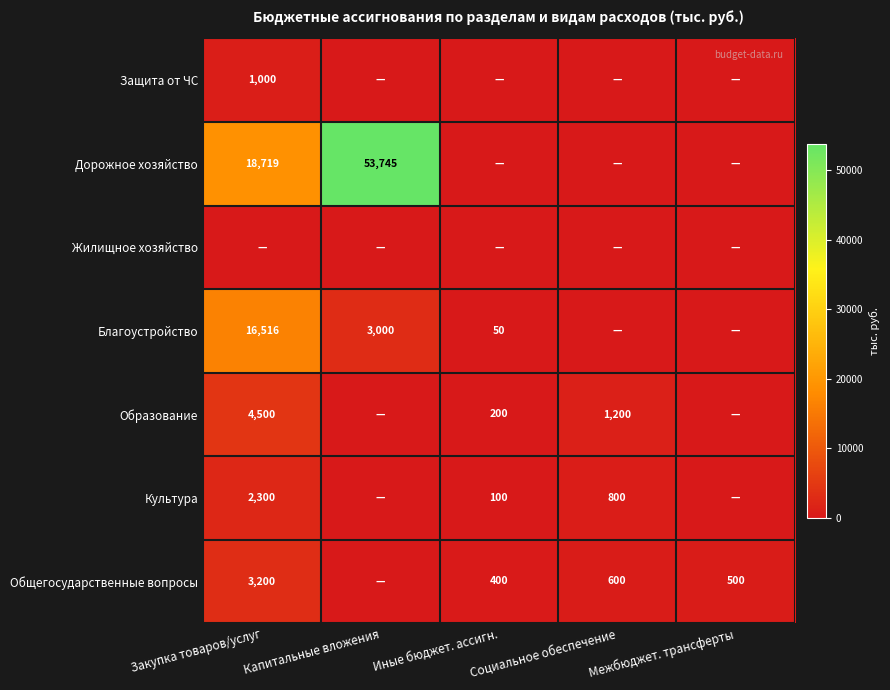

The value of Благоустройство at Закупка товаров/услуг is 7465. True or false?

False